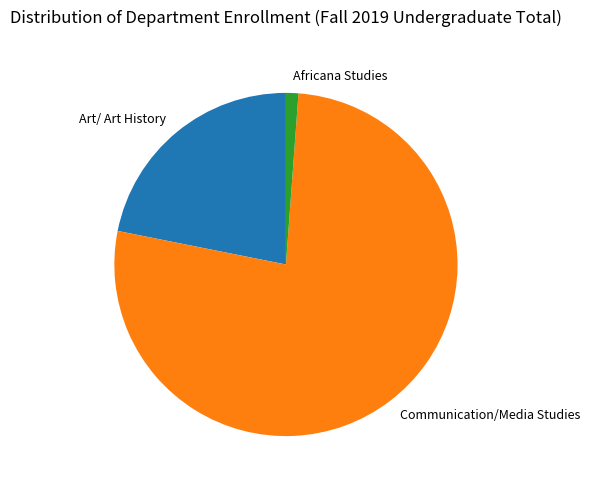

What is the ratio of the value at Communication/Media Studies to the value at Art/ Art History?

3.5